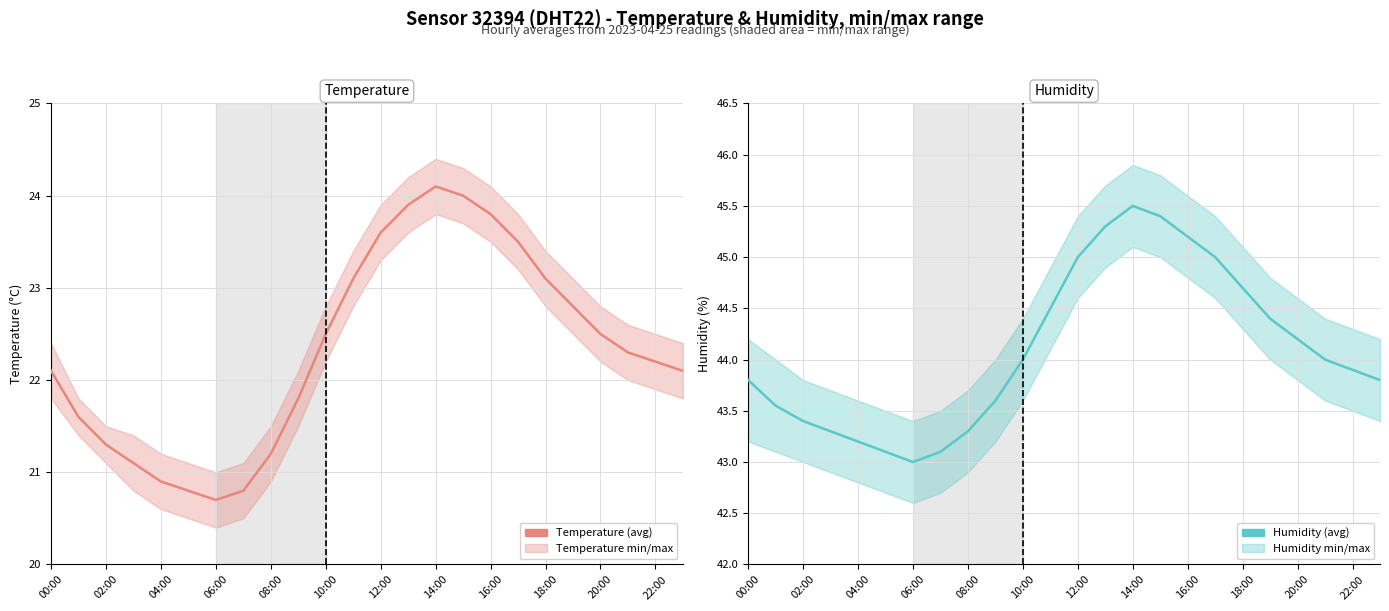

The value of Temperature at 02:00 is 9.3. True or false?

False